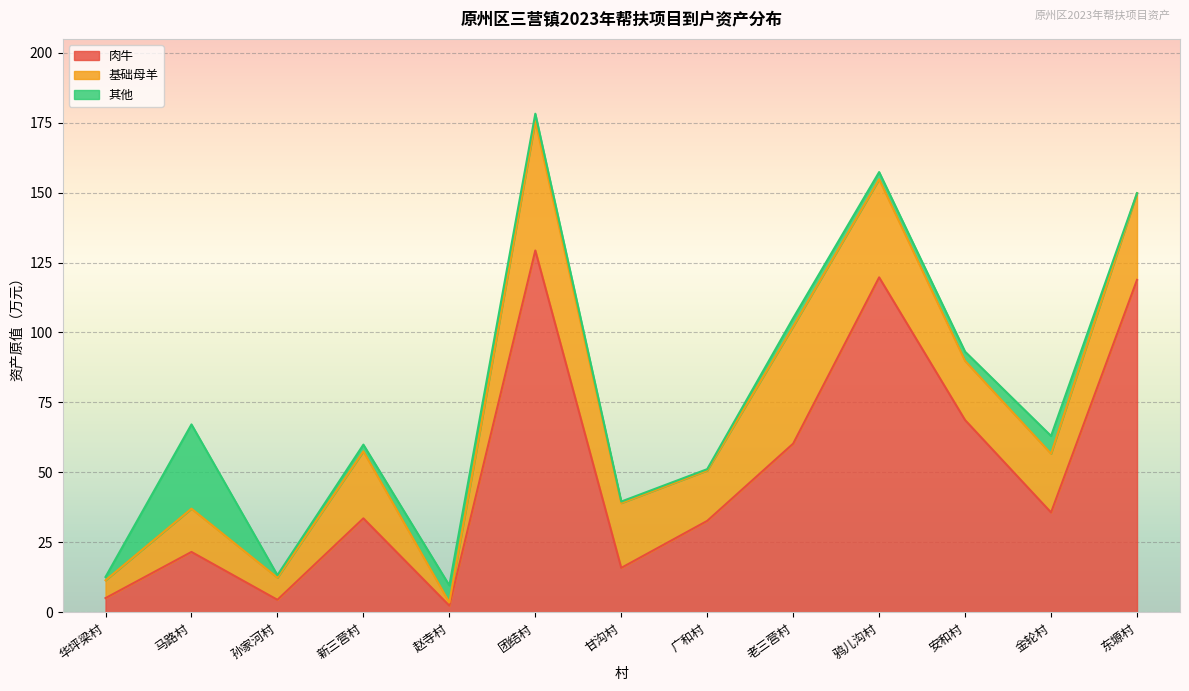

True or false: 基础母羊 and 肉牛 cross at least once.

True